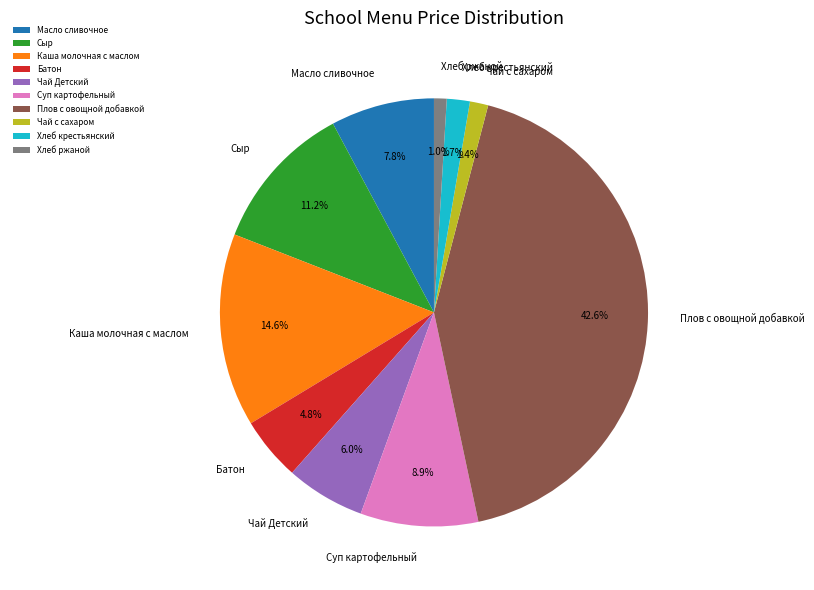

To the nearest percent, what is the difference between the Батон and Суп картофельный slice percentages?

4%